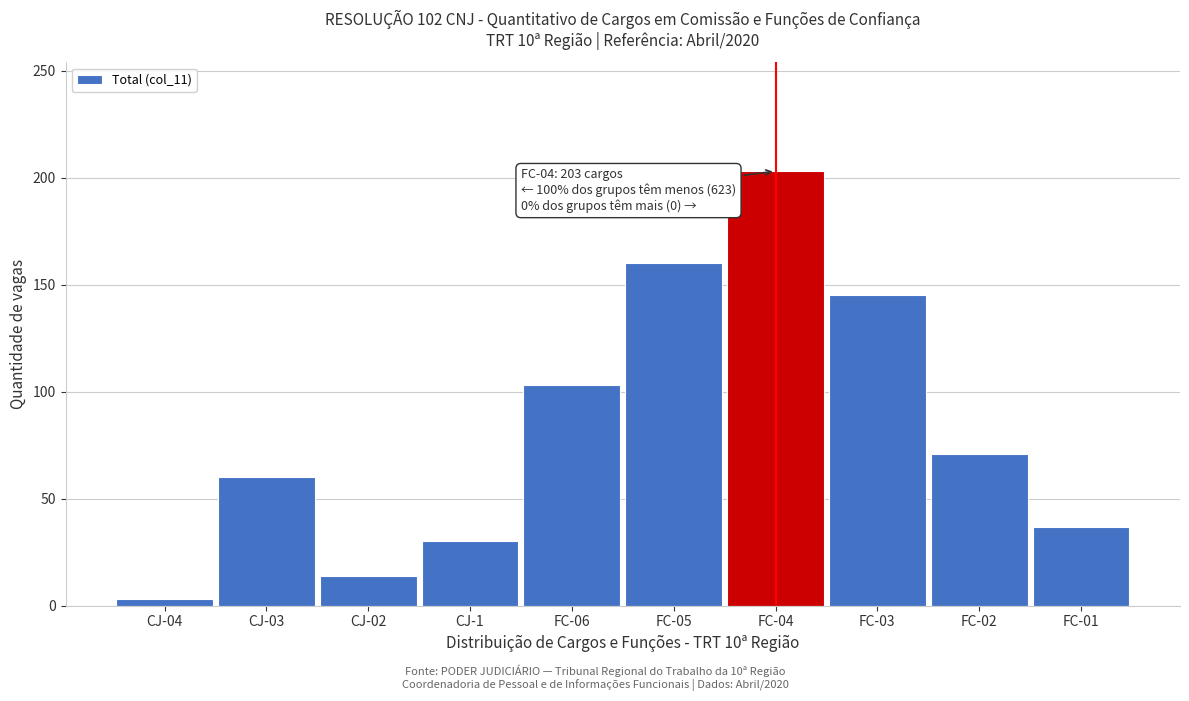

Reading left to right, what are all the values shown in this chart?

3	60	14	30	103	160	203	145	71	37